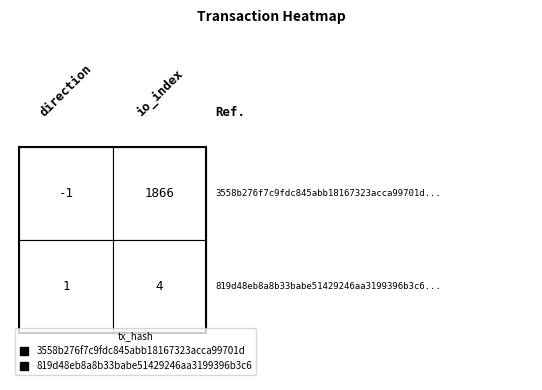

At 0, list the series in order from smallest to largest.

3558b276f7c9fdc845abb18167323acca99701d, 819d48eb8a8b33babe51429246aa3199396b3c6